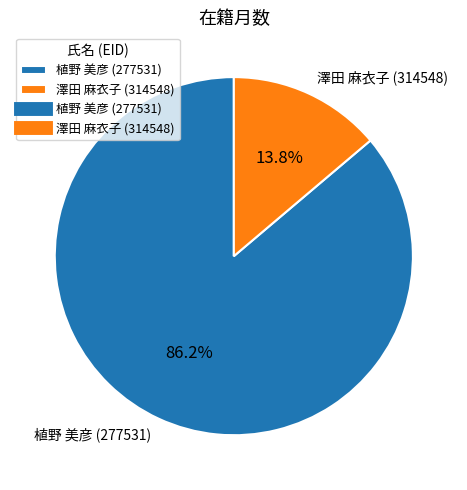

True or false: 植野 美彦 (277531) accounts for 71% of the total.

False